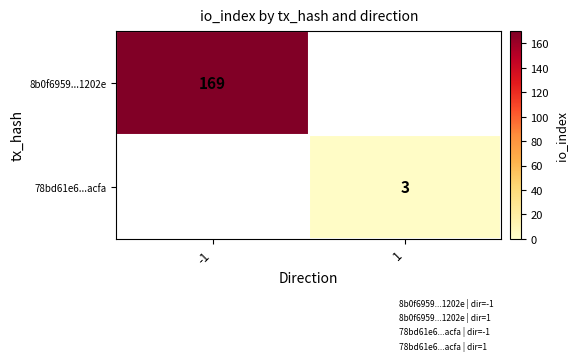

The value of 78bd61e6...acfa at 1 is 2. True or false?

False